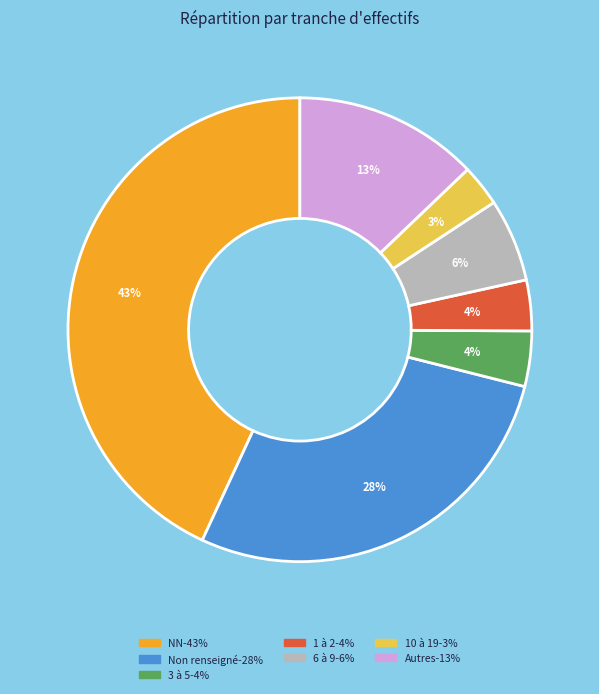

To the nearest percent, what is the average slice percentage?

14%